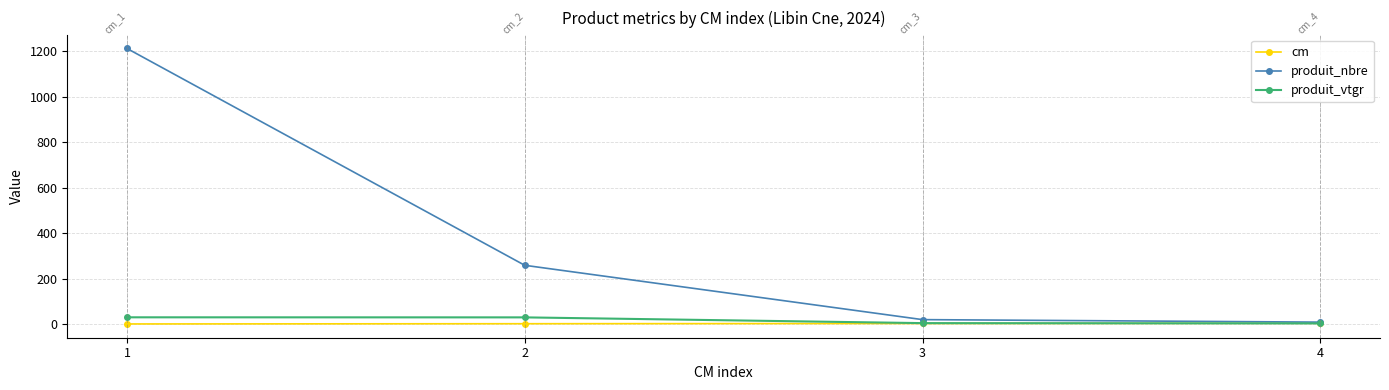

How many distinct data groups are displayed?

3